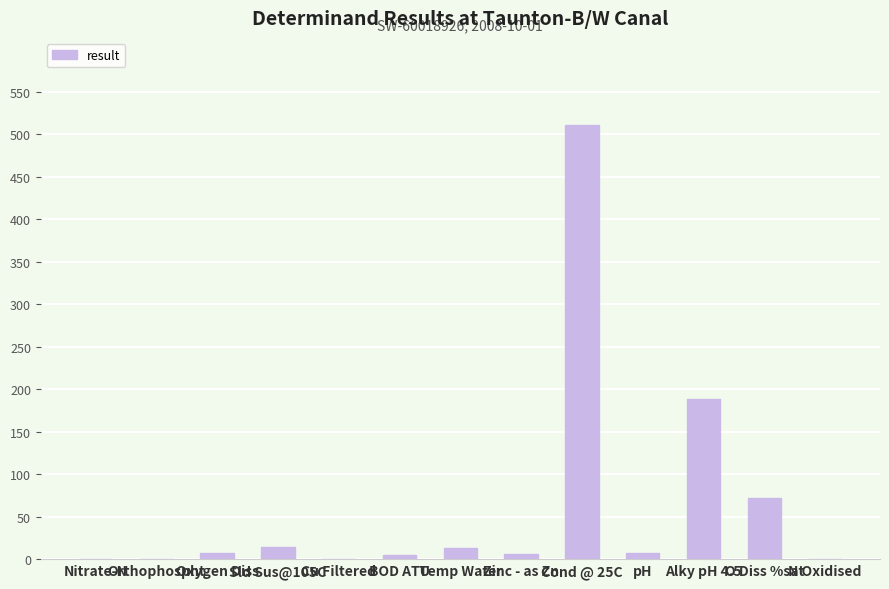

What is the sum of all values?

829.2